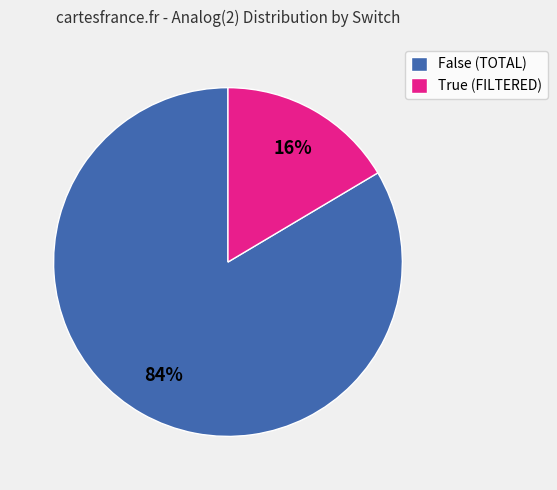

Count the number of slices in the pie.

2